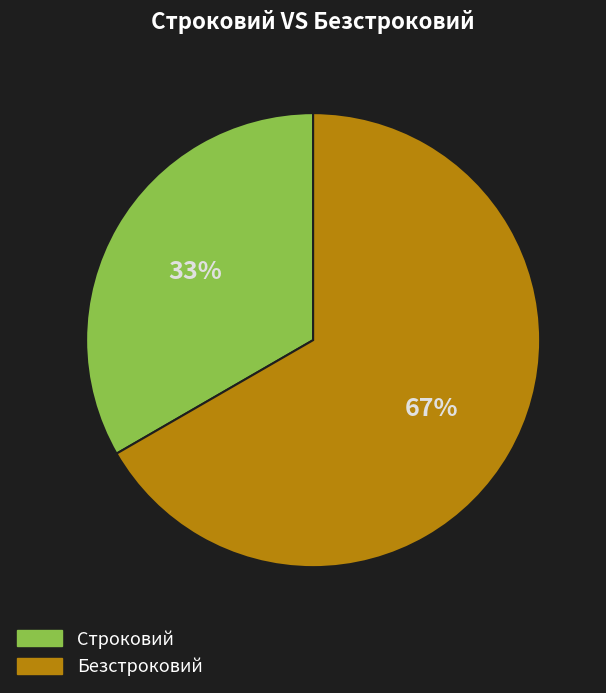

What is the ratio of the value at Безстроковий to the value at Строковий?

2.0